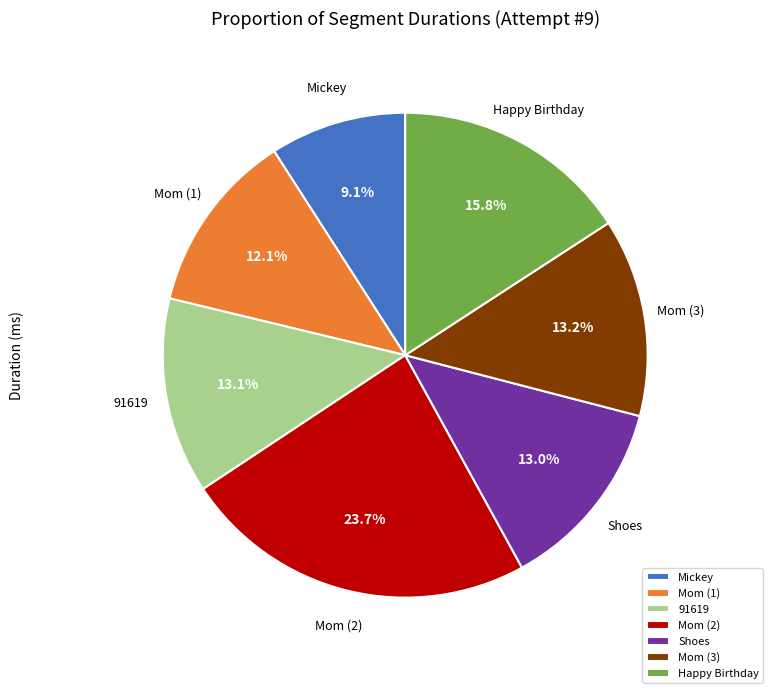

To the nearest percent, what percentage of the pie is 91619?

13%